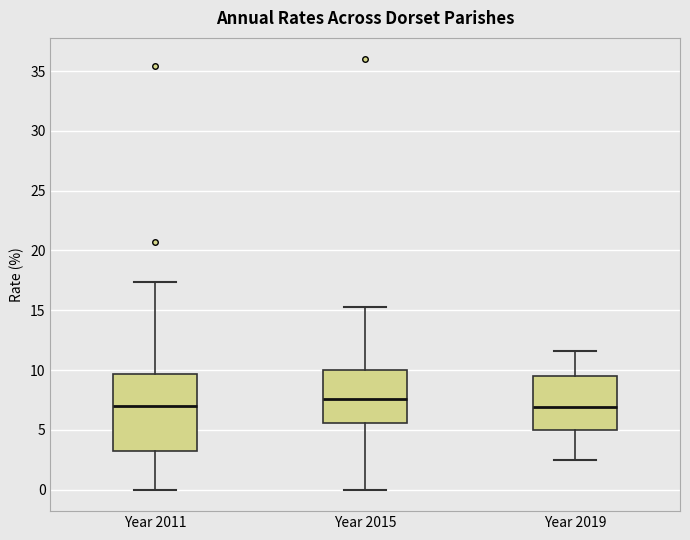

Which box is the tallest, from its lower edge to its upper edge?

Year 2011